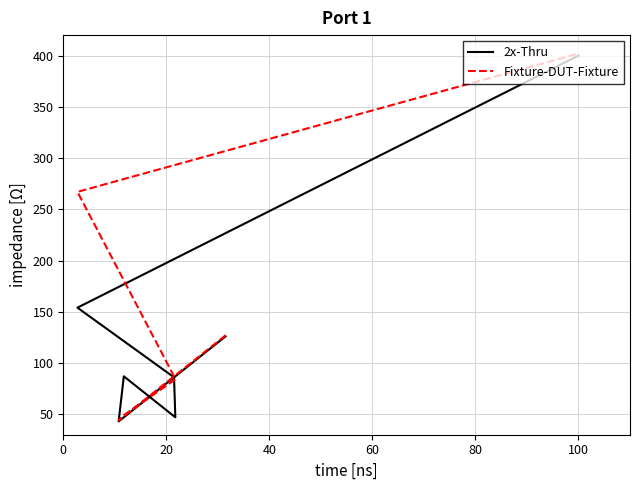

Is it true that Fixture-DUT-Fixture equals 136 at 100?

False